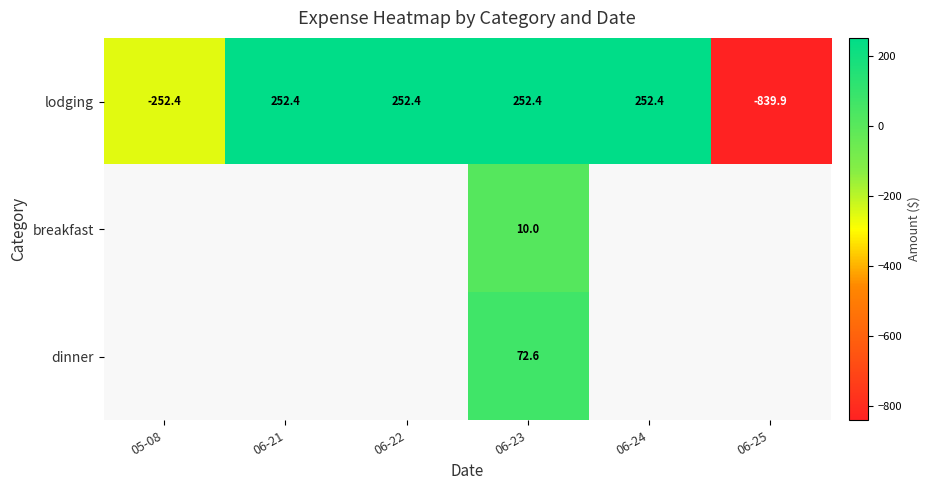

At which category is the sum across all series the highest?

06-23